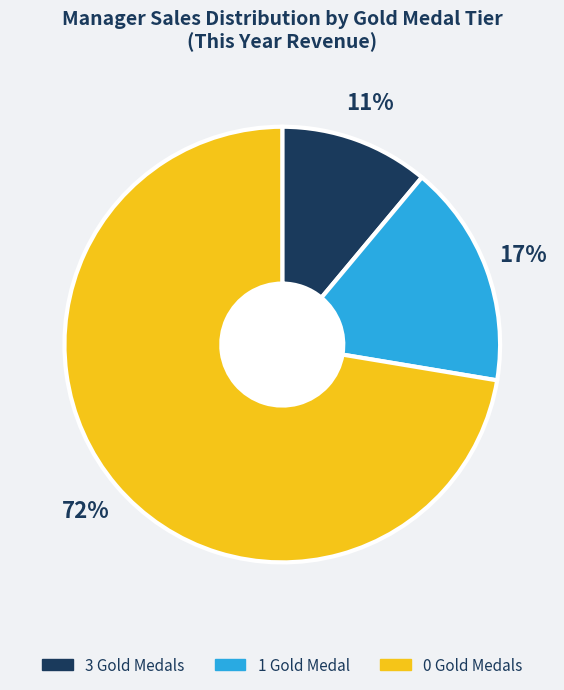

Do 1 Gold Medal and 0 Gold Medals together represent more than half of the pie?

Yes